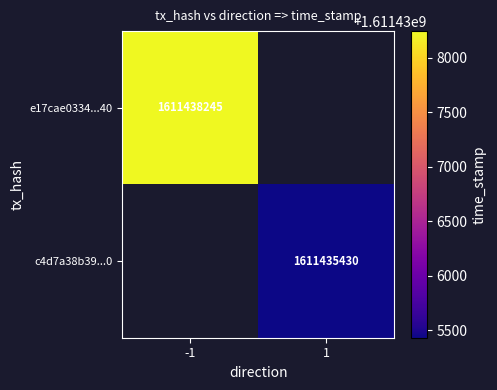

Is it true that e17cae0334...40 equals 1086797911 at -1?

False